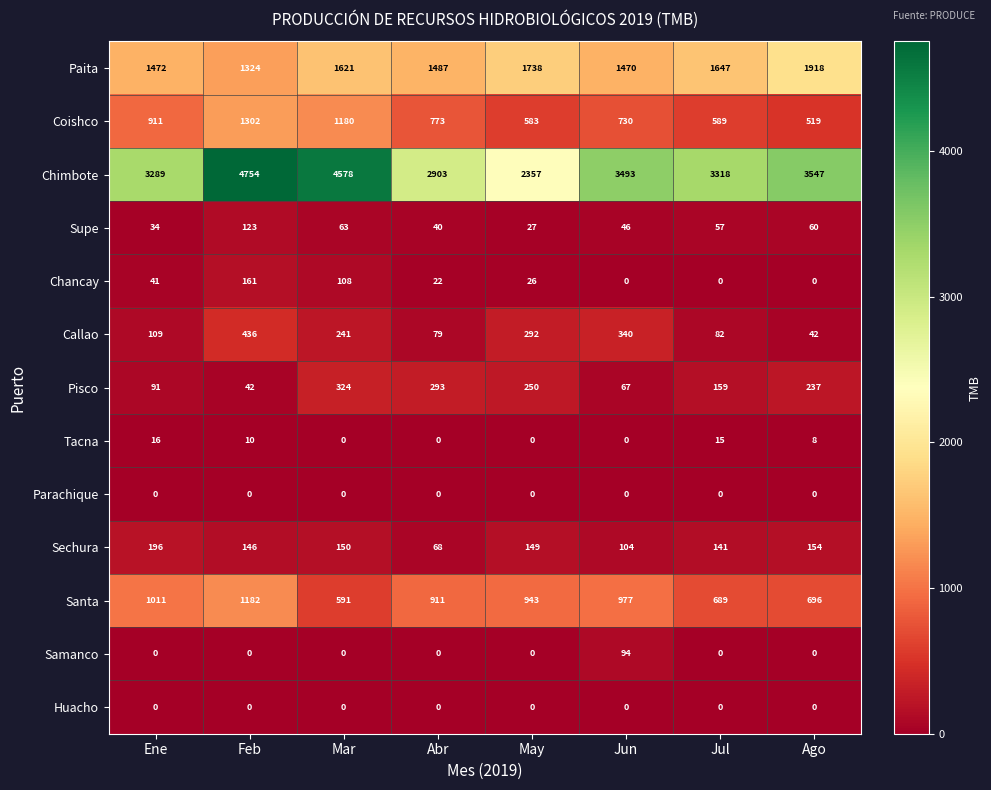

What is the lowest value of the Sechura series?

68